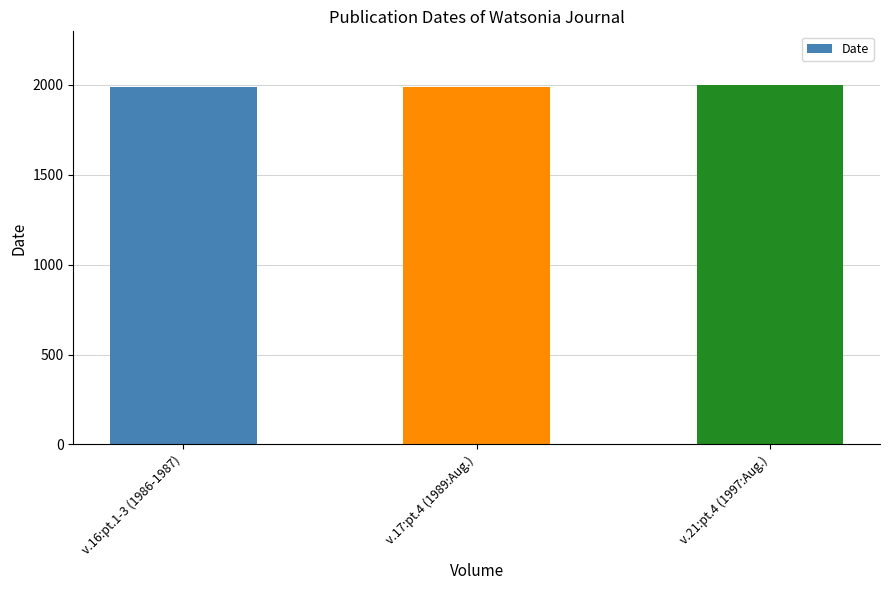

What is the label of the 2nd bar from the right?

v.17:pt.4 (1989:Aug.)